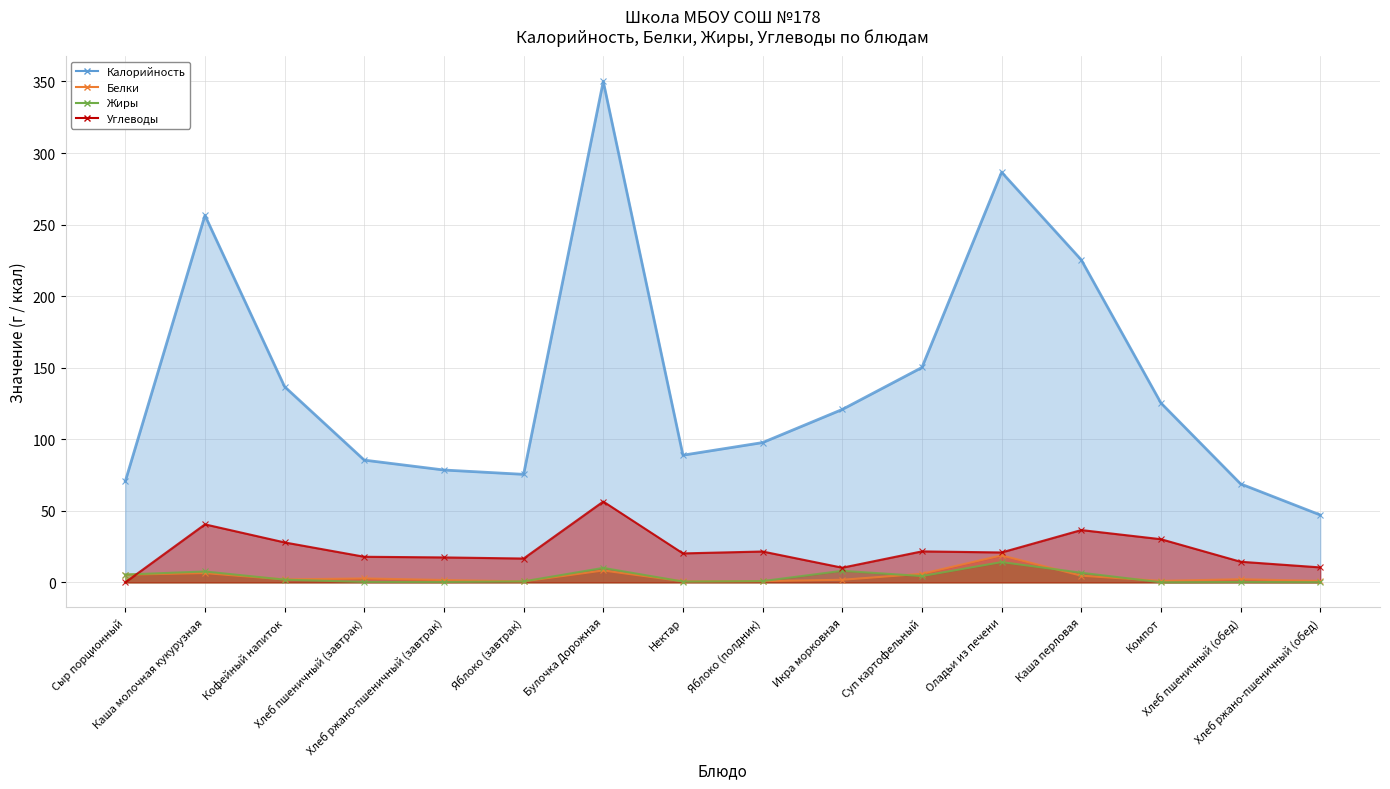

How many times do Жиры and Углеводы cross each other?

1